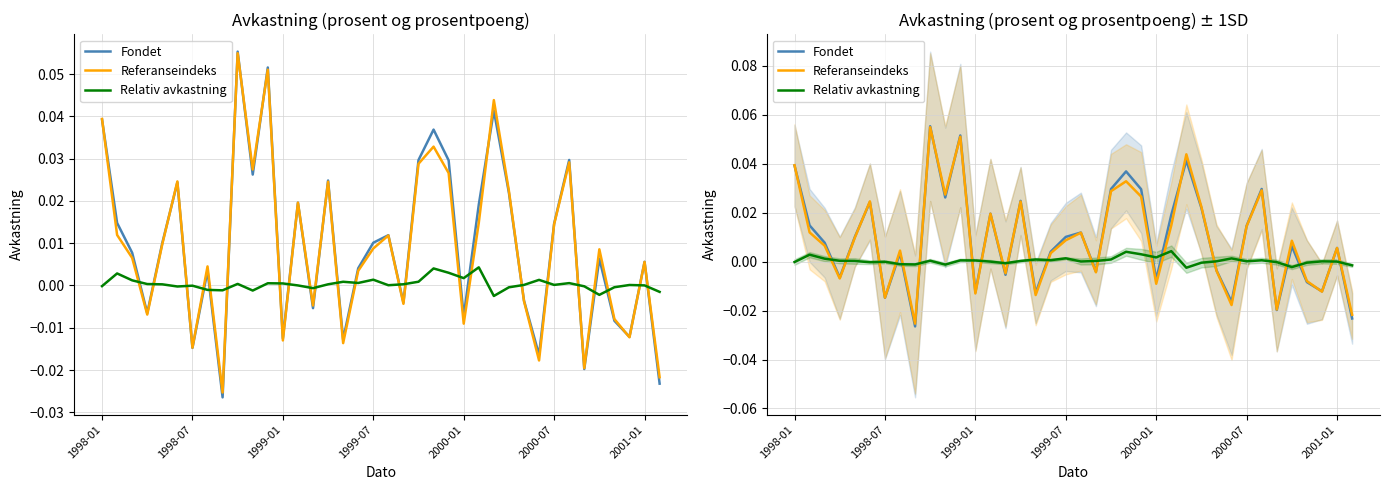

Reading right to left, transcribe all the data shown in this chart.

Fondet: -0.0	0.0	-0.0	-0.0	0.0	-0.0	0.0	0.0	-0.0	-0.0	0.0	0.0	0.0	-0.0	0.0	0.0	0.0	-0.0	0.0	0.0	0.0	-0.0	0.0	-0.0	0.0	-0.0	0.1	0.0	0.1	-0.0	0.0	-0.0	0.0	0.0	-0.0	0.0	0.0	0.0
Referanseindeks: -0.0	0.0	-0.0	-0.0	0.0	-0.0	0.0	0.0	-0.0	-0.0	0.0	0.0	0.0	-0.0	0.0	0.0	0.0	-0.0	0.0	0.0	0.0	-0.0	0.0	-0.0	0.0	-0.0	0.1	0.0	0.1	-0.0	0.0	-0.0	0.0	0.0	-0.0	0.0	0.0	0.0
Relativ avkastning: -0.0	0.0	0.0	-0.0	-0.0	-0.0	0.0	0.0	0.0	0.0	-0.0	-0.0	0.0	0.0	0.0	0.0	0.0	0.0	0.0	0.0	0.0	0.0	0.0	-0.0	0.0	0.0	0.0	-0.0	0.0	-0.0	-0.0	-0.0	-0.0	0.0	0.0	0.0	0.0	-0.0